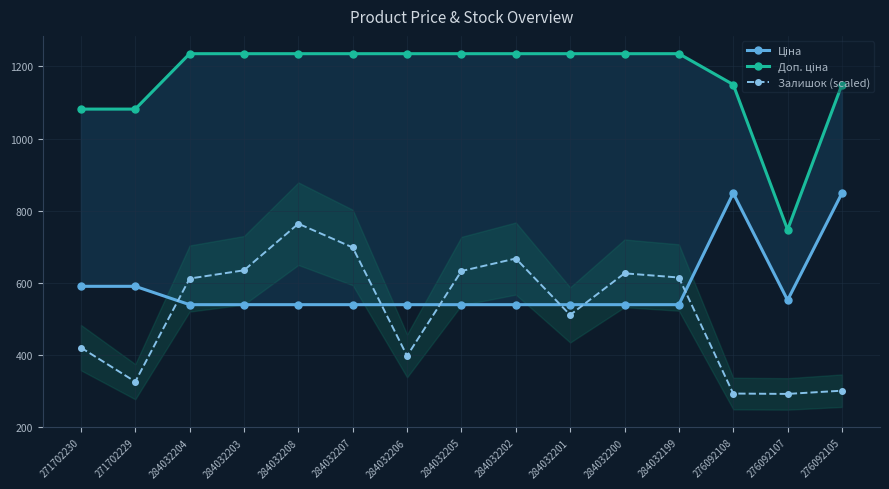

What is the minimum value for Залишок (scaled)?

291.4